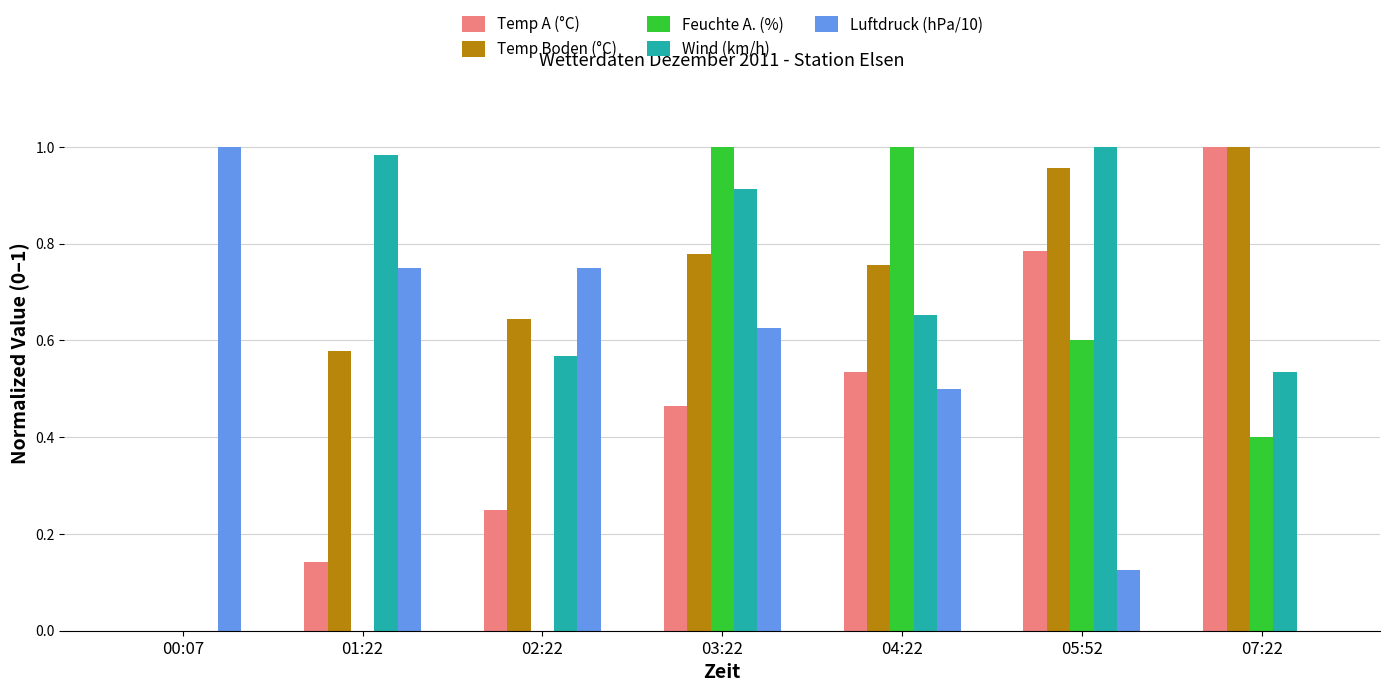

The Feuchte A. (%) series shows -0.7 at 02:22. True or false?

False